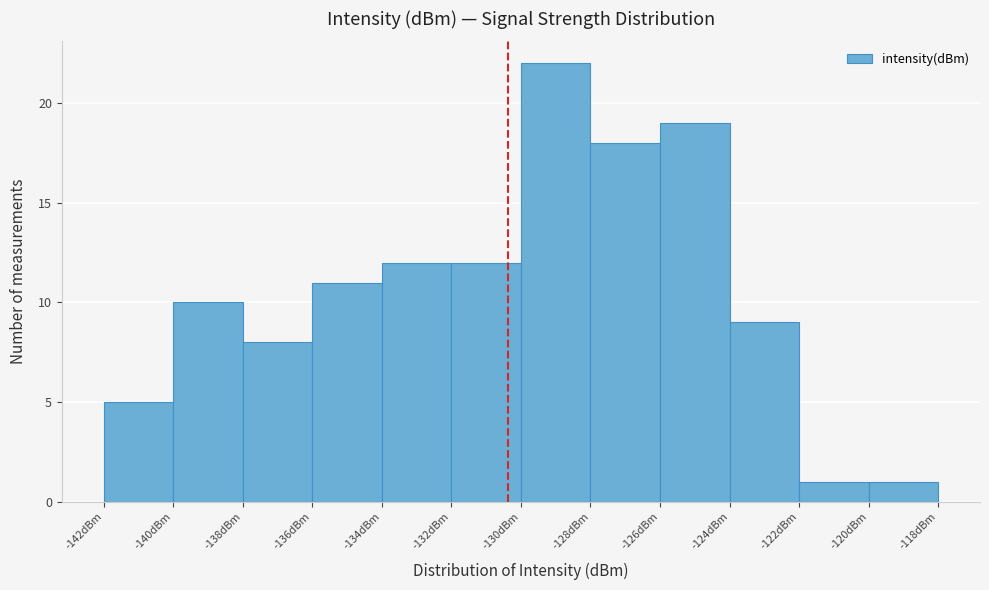

Reading left to right, list every bar in this chart as the range it spans on the x-axis followed by its height. The values are not printed on the chart, so give them approximately, as read against the axis.

-142 to -140: 5
-140 to -138: 10
-138 to -136: 8
-136 to -134: 11
-134 to -132: 12
-132 to -130: 12
-130 to -128: 22
-128 to -126: 18
-126 to -124: 19
-124 to -122: 9
-122 to -120: 1
-120 to -118: 1